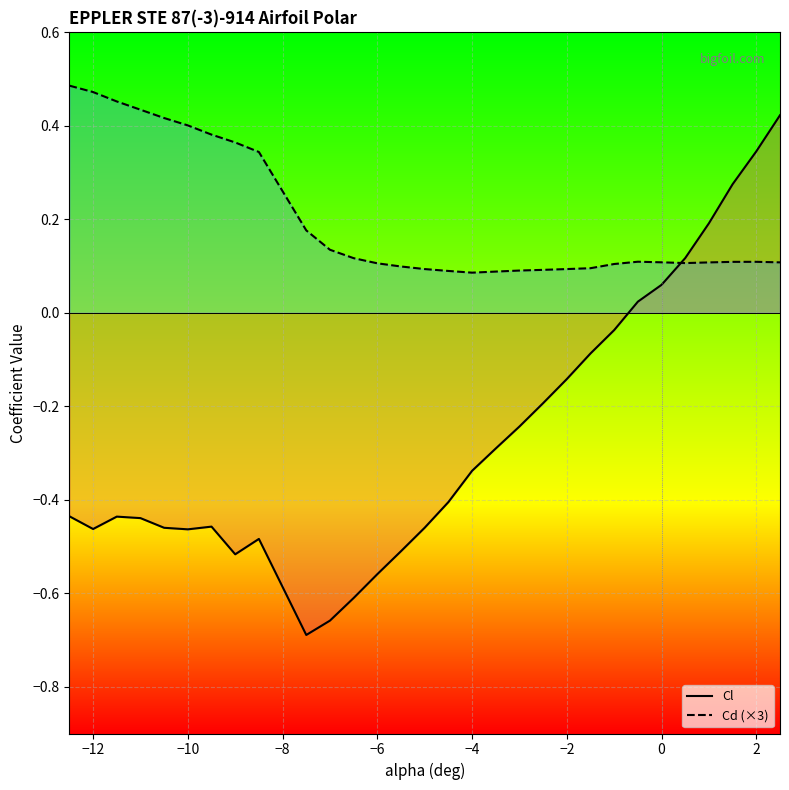

How many data points does each series have?

30